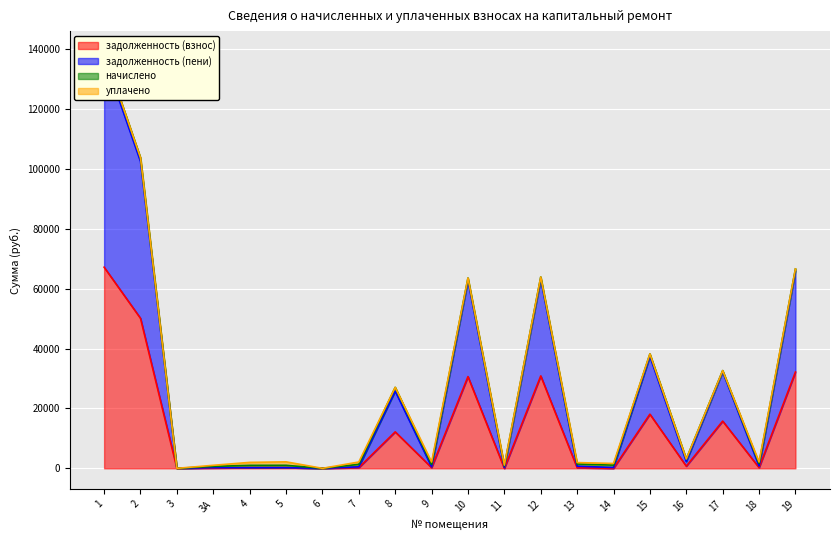

The value of задолженность (взнос) at 13 is 220.5. True or false?

True